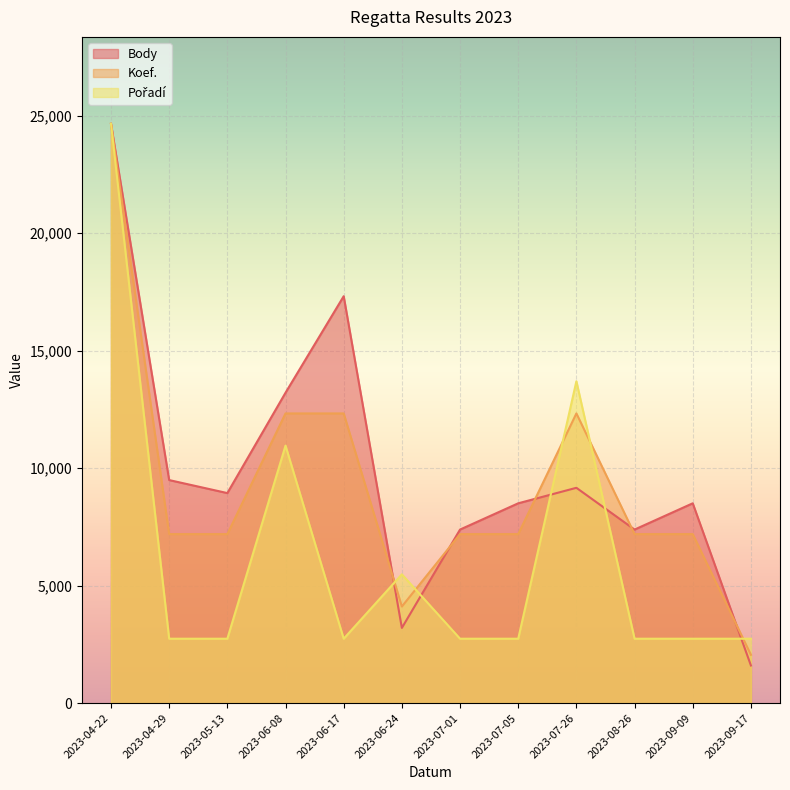

Is the value of Body at 2023-06-08 greater than the value of Pořadí at 2023-05-13?

Yes